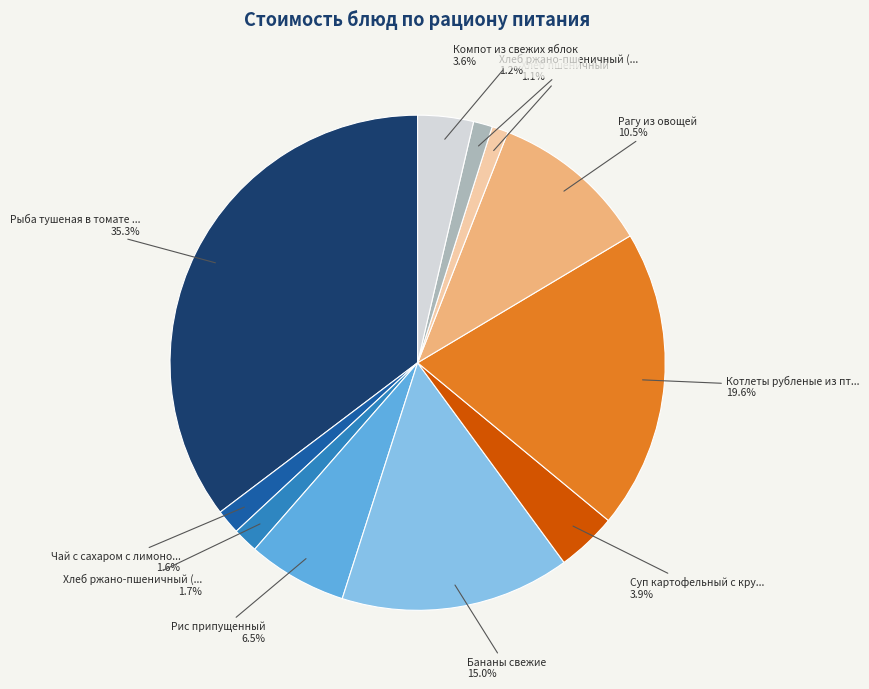

Is there any slice that represents more than half of the pie?

No